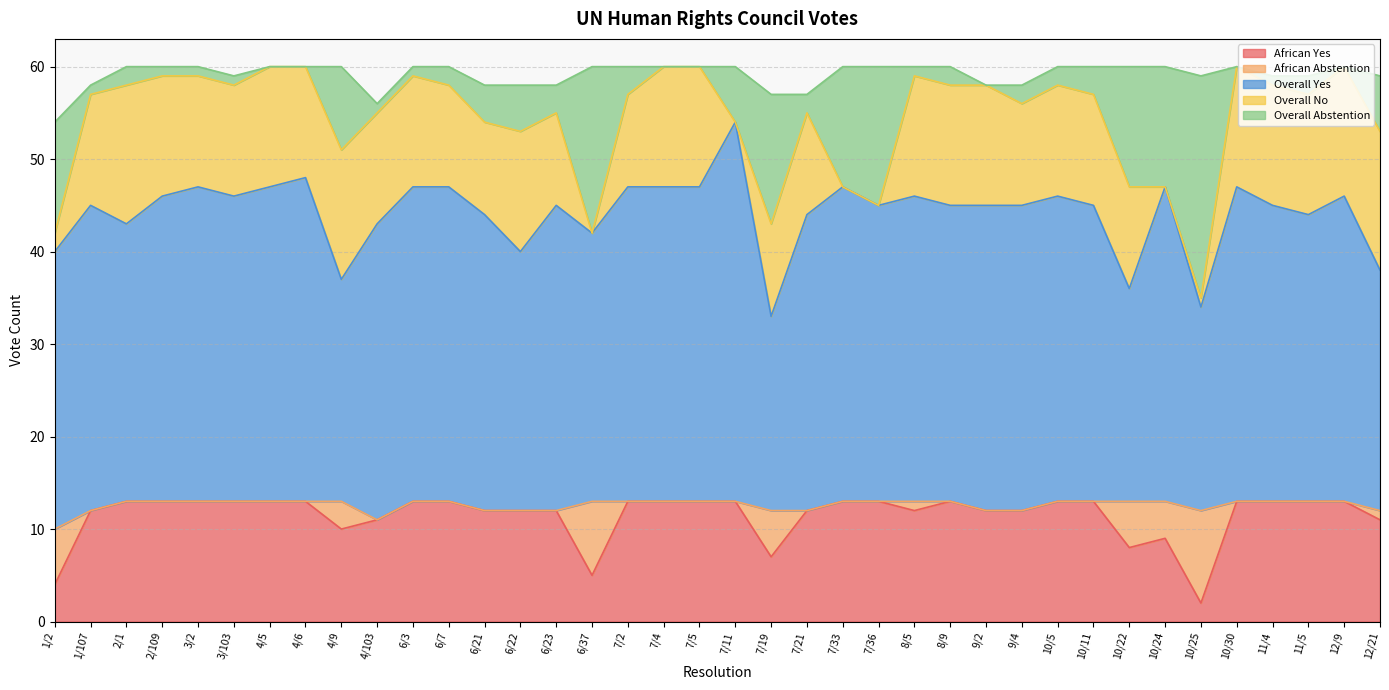

What position from the left is 7/33?

23